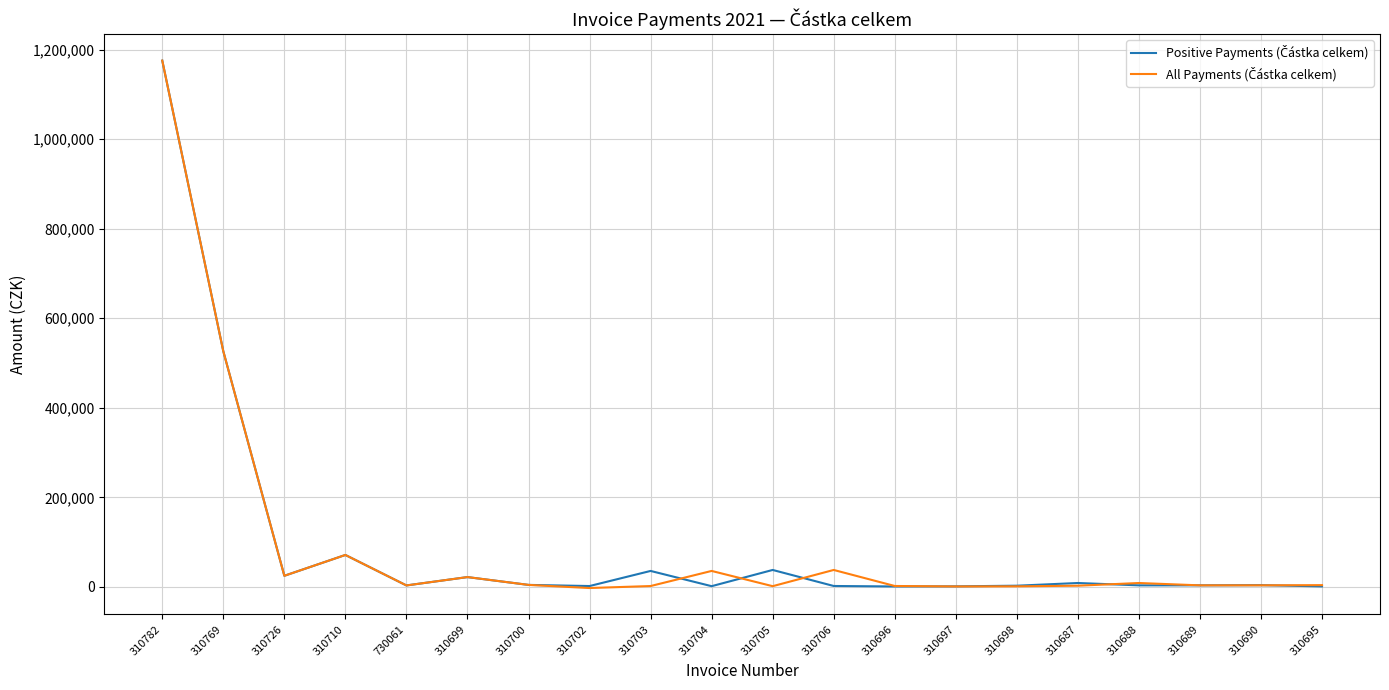

What is the minimum value shown in the chart?

-2656.0